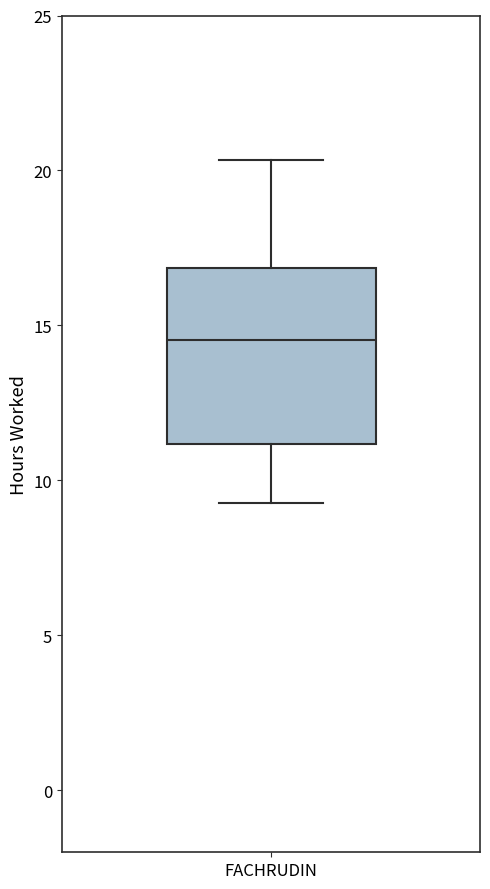

Read this box plot against the y-axis: the position of the median line, the range covered by the box, and the ends of both whiskers. The values are not printed on the chart, so give them approximately, as read against the axis.

median 14.5, box 11.0 to 17.0, whiskers 9.5 to 20.5